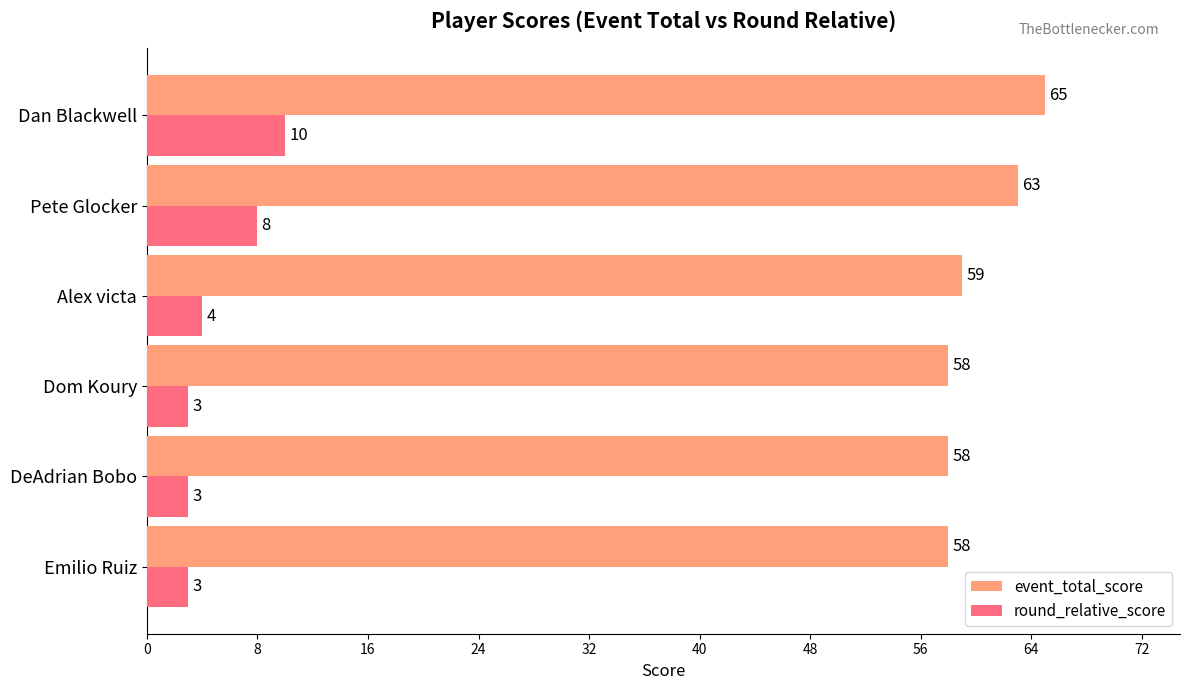

What is the difference between the highest and lowest values at Pete Glocker?

55